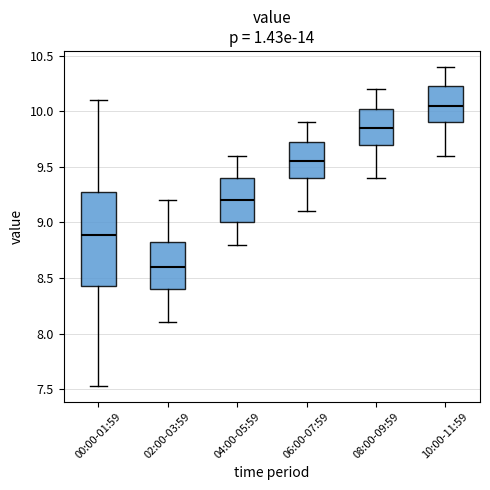

Reading left to right, transcribe this box plot: for each box, give where its median line is, the range the box spans, and where its two whiskers end, as read against the y-axis. The values are not printed on the chart, so give them approximately, as read against the axis.

00:00-01:59: median 8.90, box 8.45 to 9.25, whiskers 7.55 to 10.10
02:00-03:59: median 8.60, box 8.40 to 8.85, whiskers 8.10 to 9.20
04:00-05:59: median 9.20, box 9.00 to 9.40, whiskers 8.80 to 9.60
06:00-07:59: median 9.55, box 9.40 to 9.75, whiskers 9.10 to 9.90
08:00-09:59: median 9.85, box 9.70 to 10.05, whiskers 9.40 to 10.20
10:00-11:59: median 10.05, box 9.90 to 10.25, whiskers 9.60 to 10.40